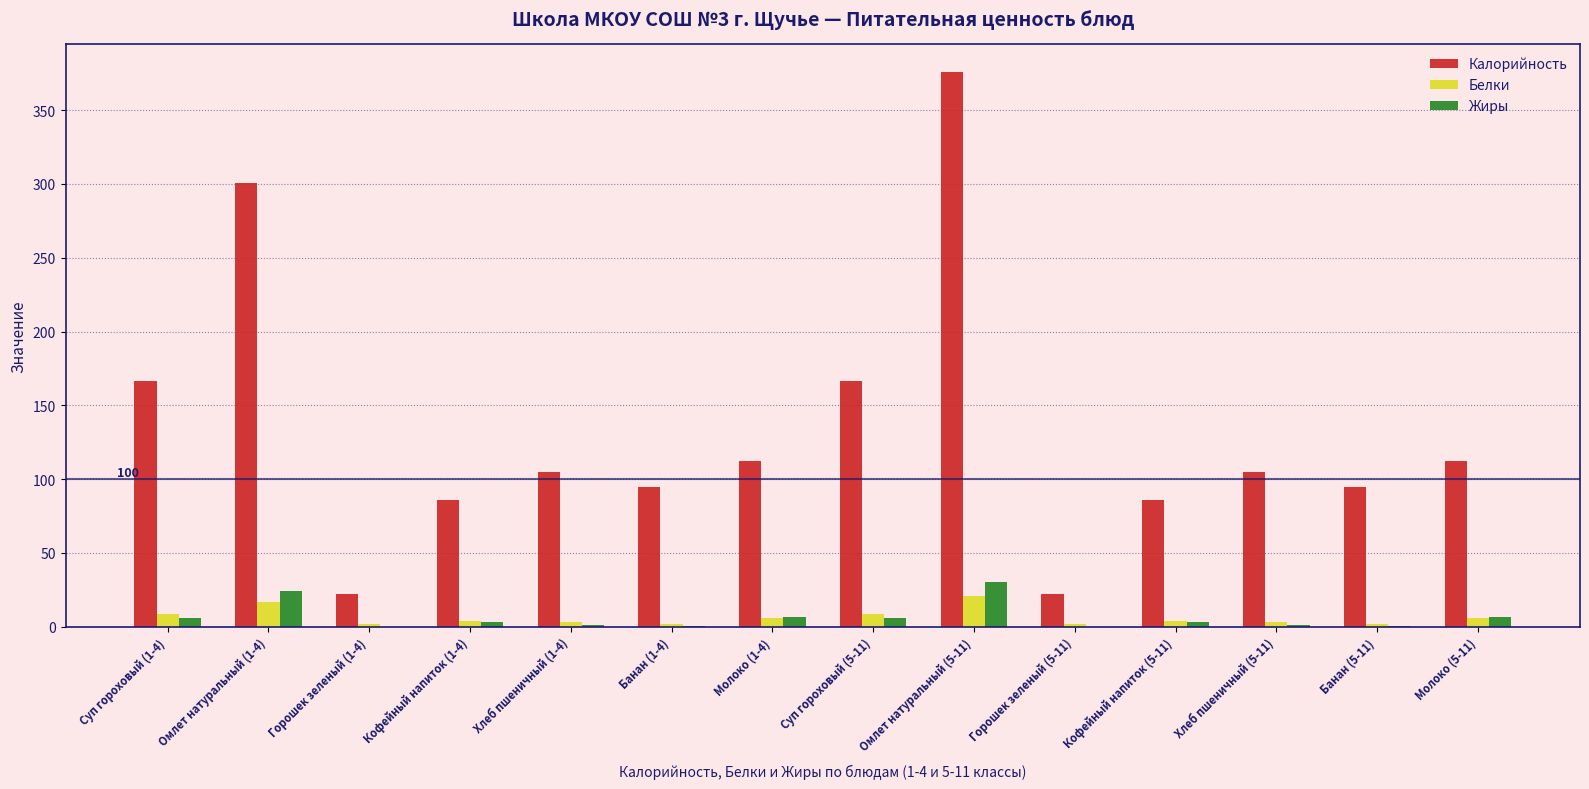

Between Суп гороховый (1-4) and Молоко (1-4), which series saw the biggest shift?

Калорийность